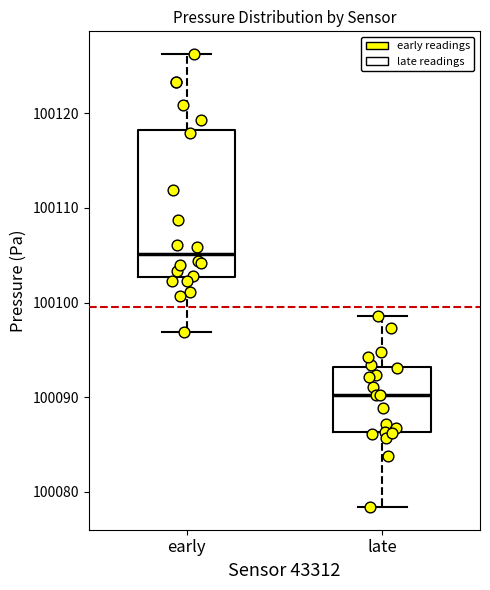

Reading left to right, transcribe this box plot: for each box, give where its median line is, the range the box spans, and where its two whiskers end, as read against the y-axis. The values are not printed on the chart, so give them approximately, as read against the axis.

early: median 100105, box 100103 to 100118, whiskers 100097 to 100126
late: median 100090, box 100086 to 100093, whiskers 100078 to 100099